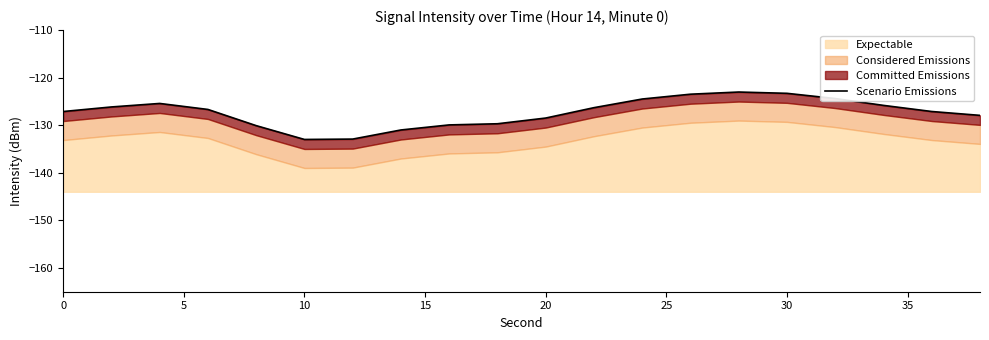

How many interior local valleys (lower than both neighbors) does the data have?

1